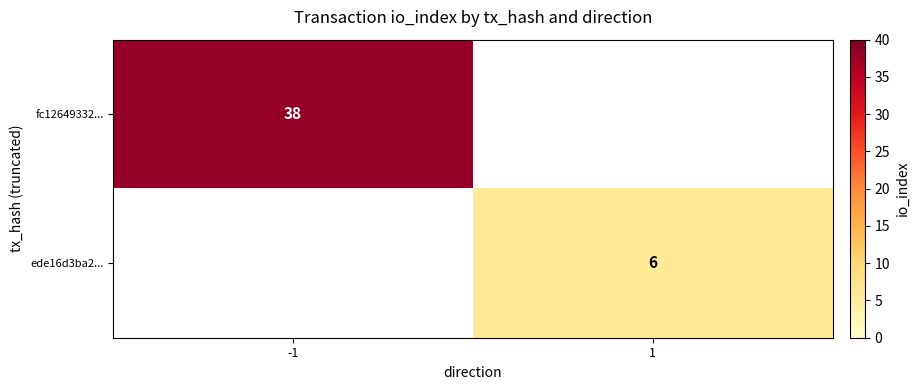

Between 1 and -1, which is larger?

-1